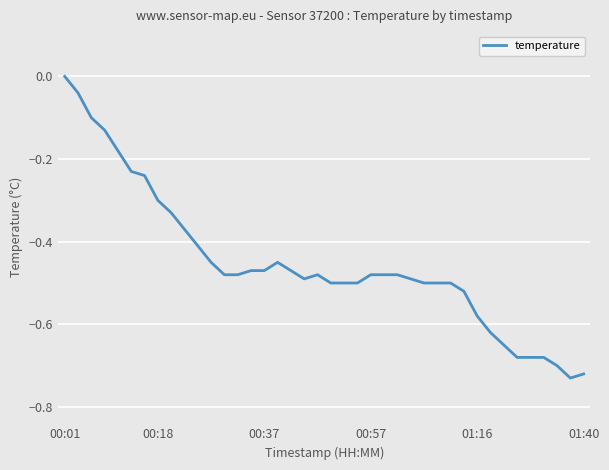

What is the difference between the maximum and minimum values?

0.7